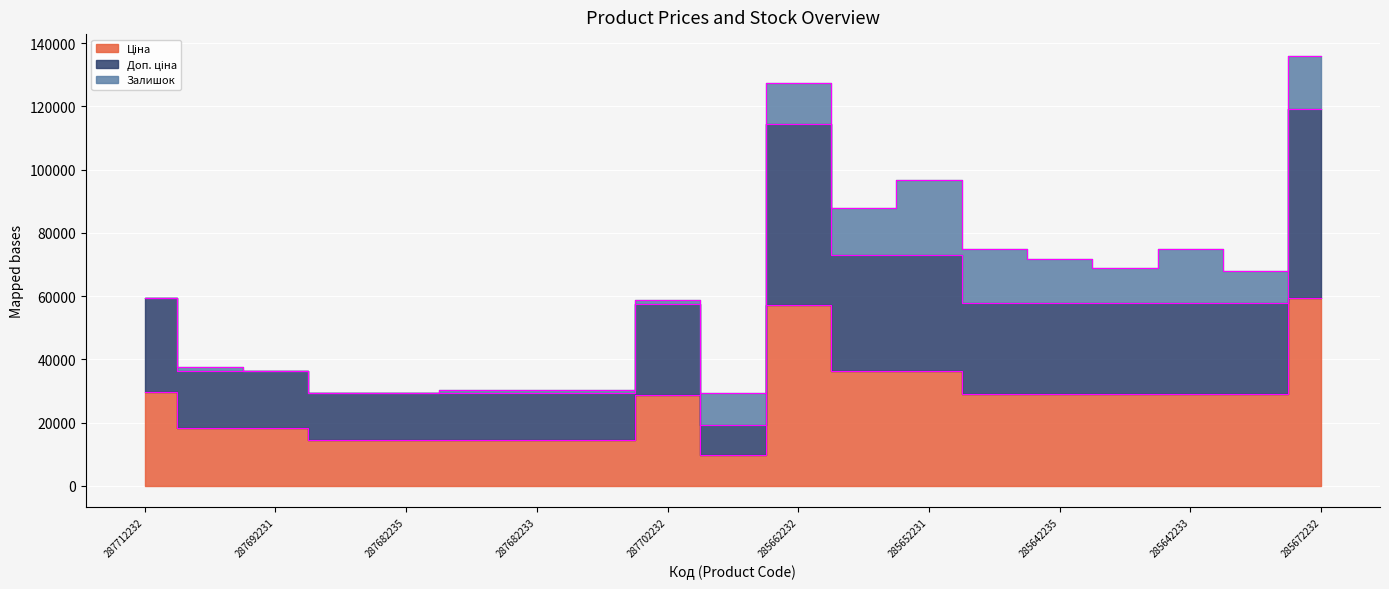

True or false: Ціна and Доп. ціна cross at least once.

False